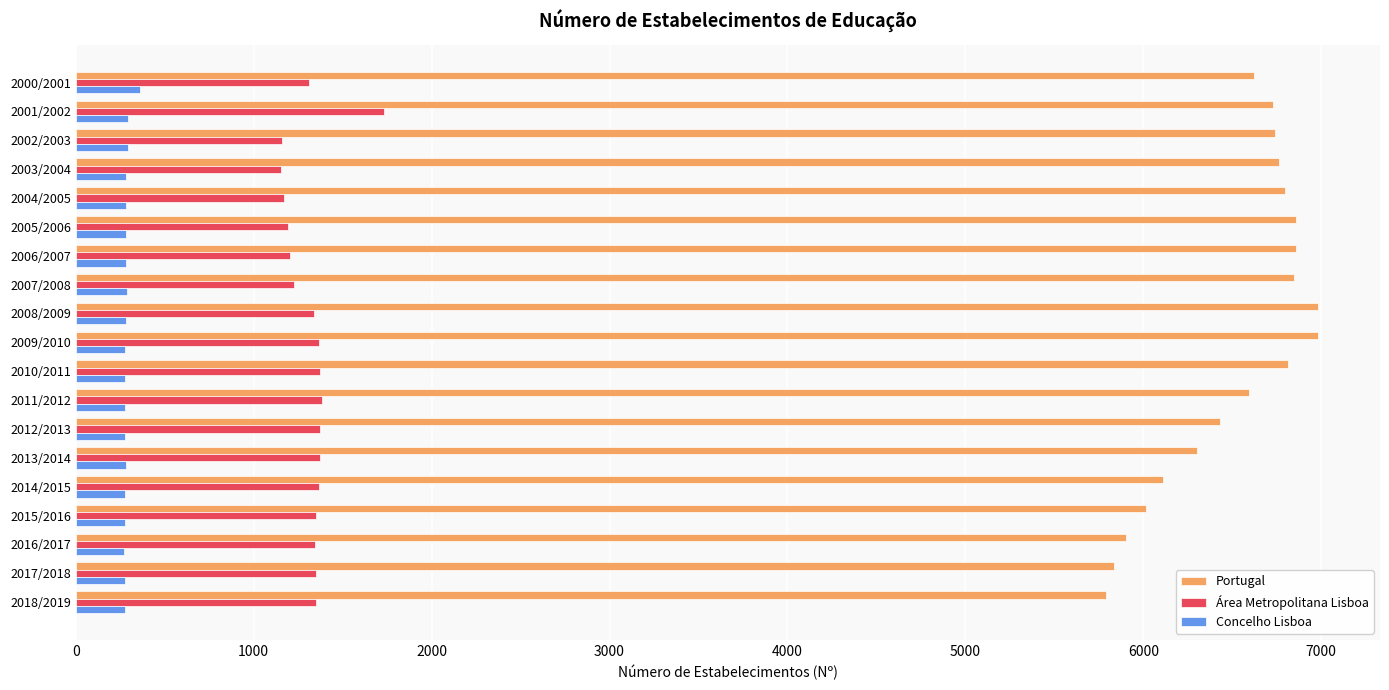

Is it true that Concelho Lisboa equals 293 at 2001/2002?

True